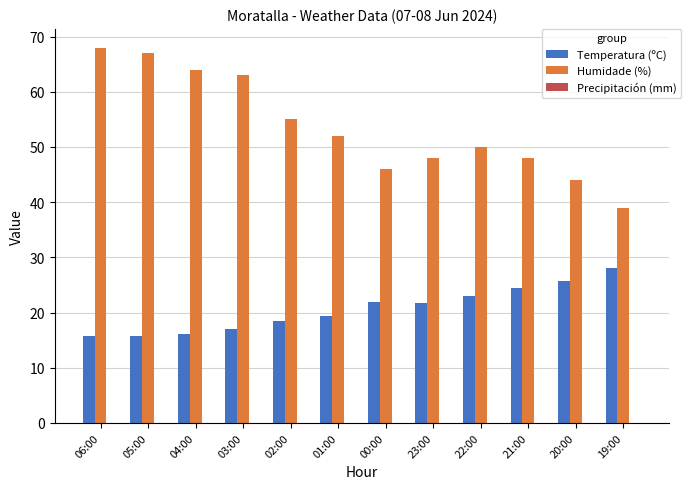

What is the greatest value displayed?

68.0